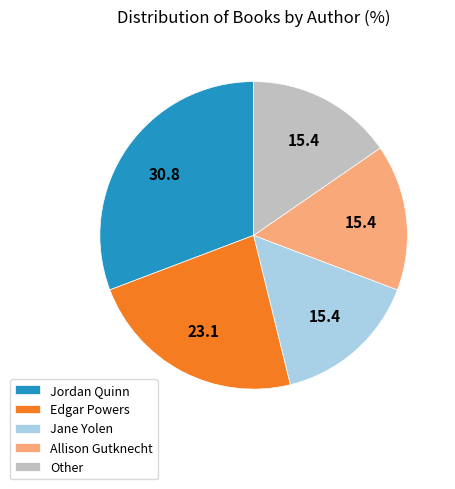

What is the largest slice in the pie chart?

Jordan Quinn